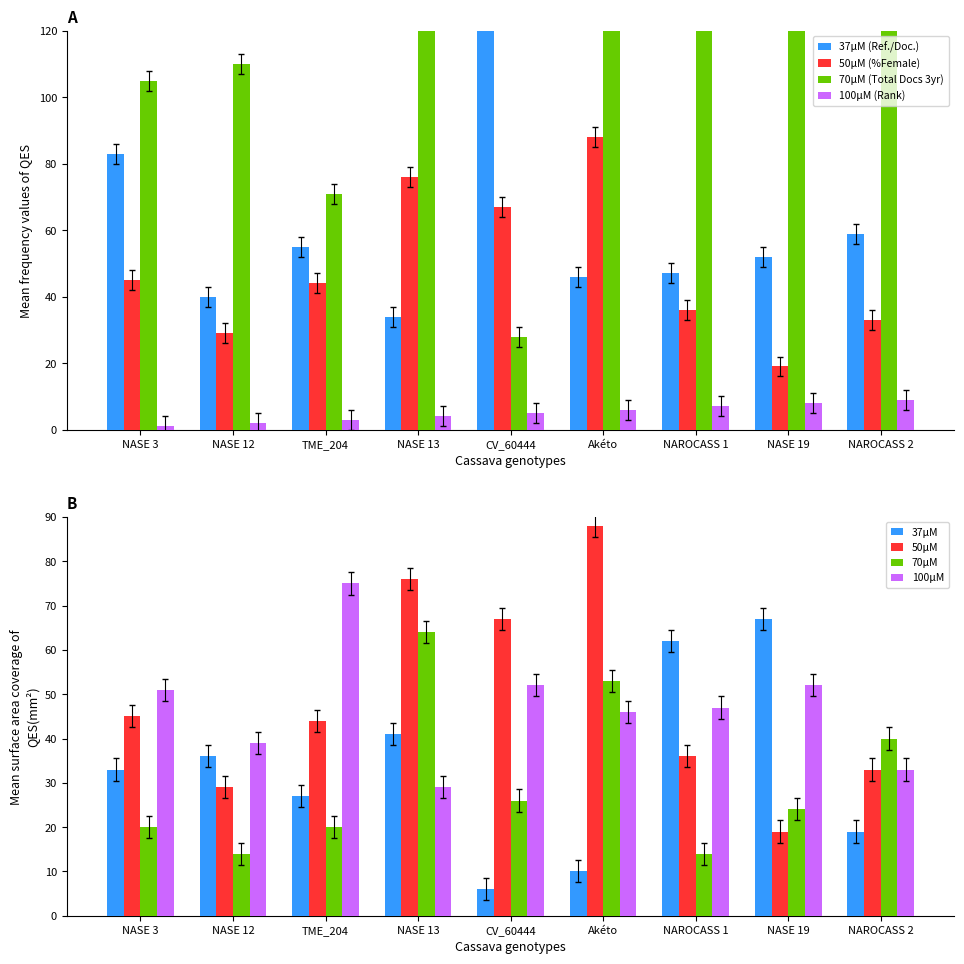

The 100μM series shows 52 at NASE 19. True or false?

True